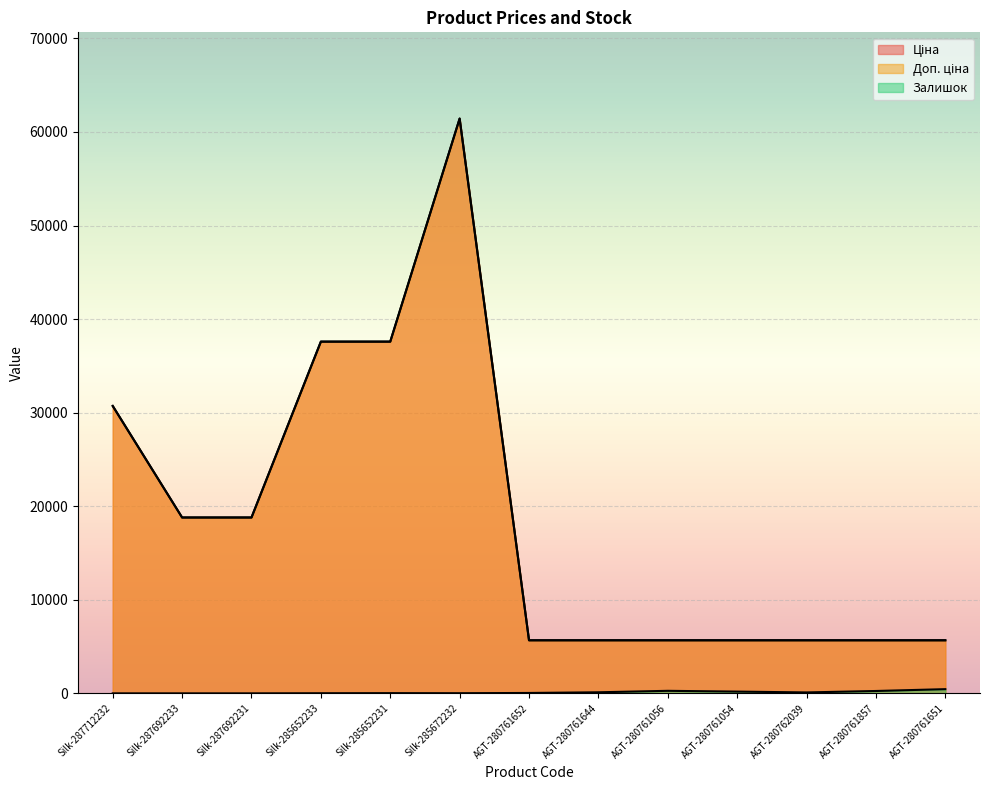

How many data points in Залишок are less than 42?

6